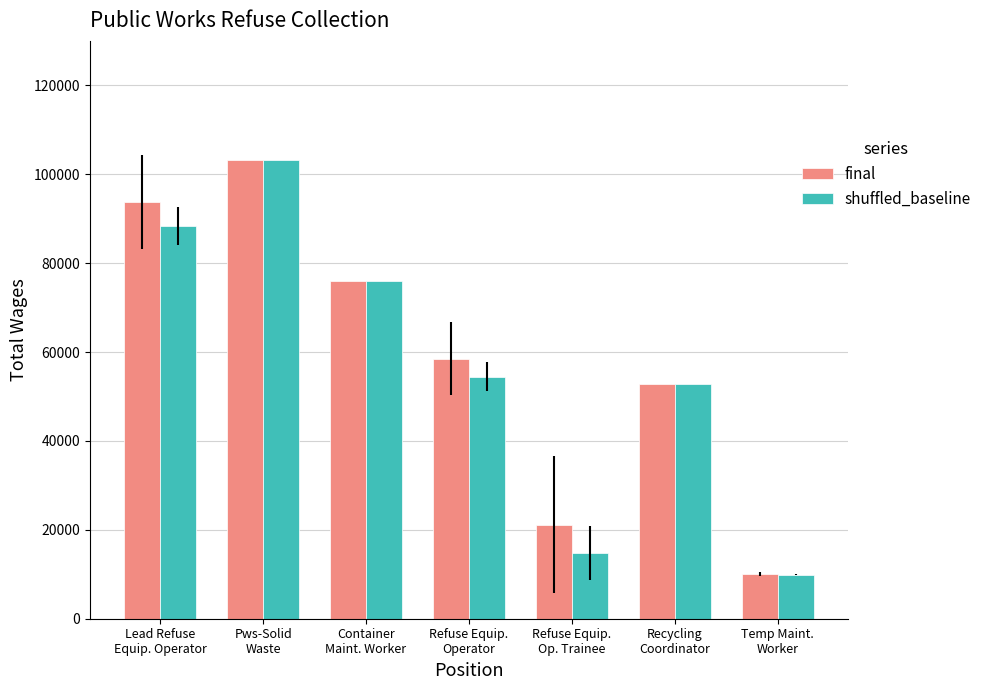

Which series has the largest range (max minus min)?

shuffled_baseline